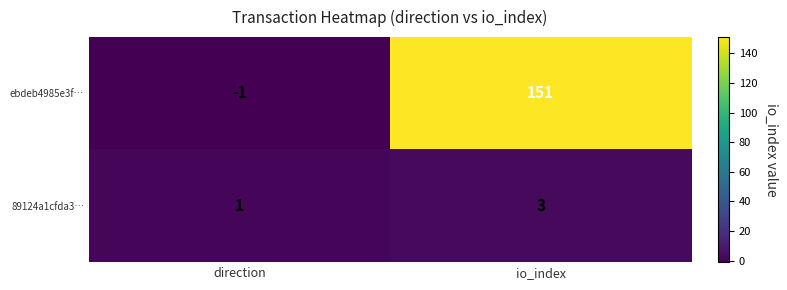

Rank the series by their maximum value, from highest to lowest.

ebdeb4985e3f…, 89124a1cfda3…